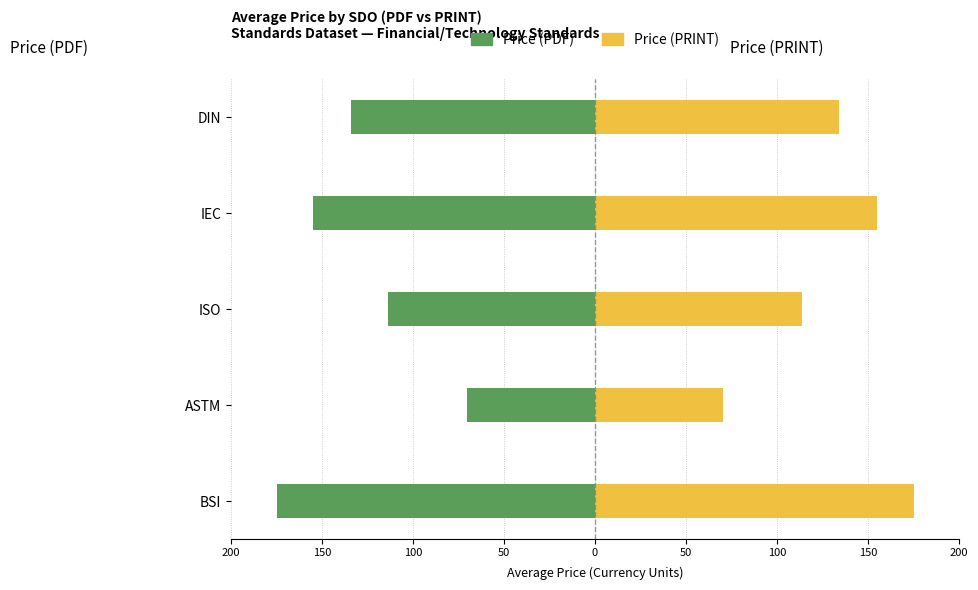

Reading left to right, extract all data points from this chart.

Price (PDF): -175.0	-70.2	-113.8	-155.0	-134.0
Price (PRINT): 175.0	70.2	113.8	155.0	134.0